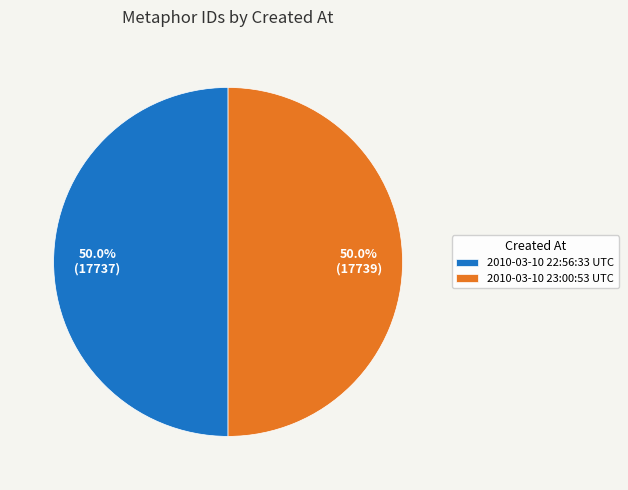

What percentage is NOT represented by 2010-03-10 23:00:53 UTC?

50.0%